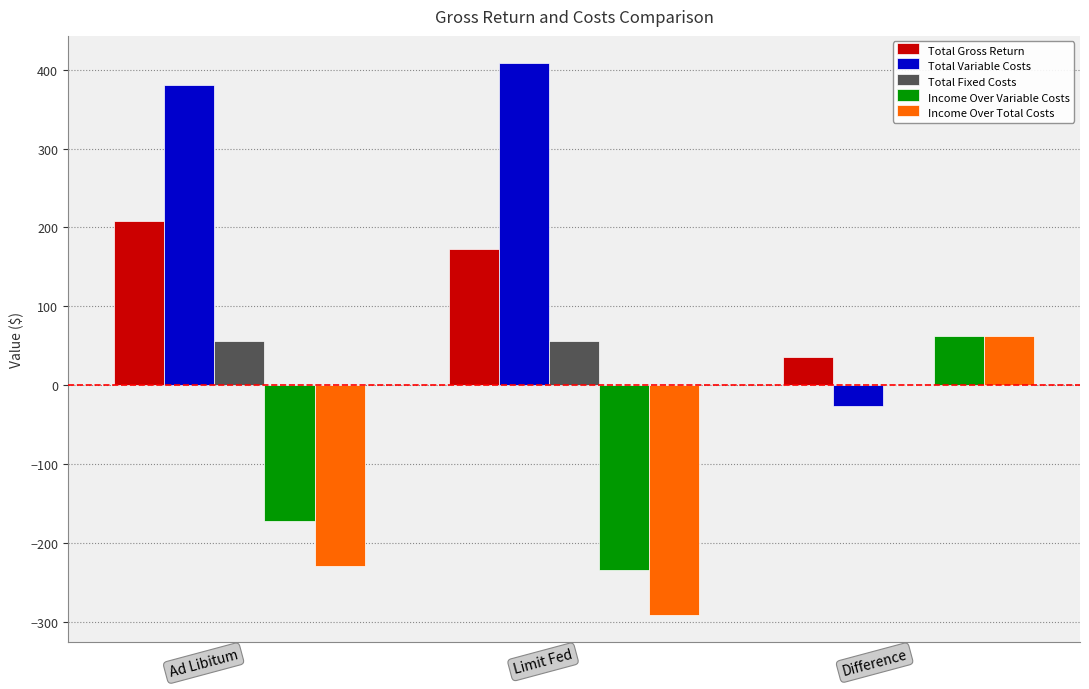

Is the value of Income Over Total Costs at Limit Fed greater than the value of Income Over Variable Costs at Ad Libitum?

No